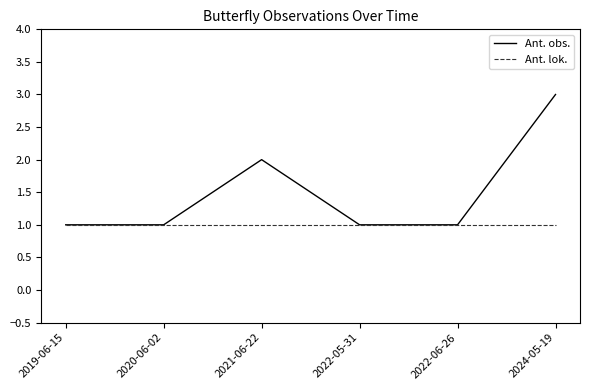

What position from the right is 2022-06-26?

2